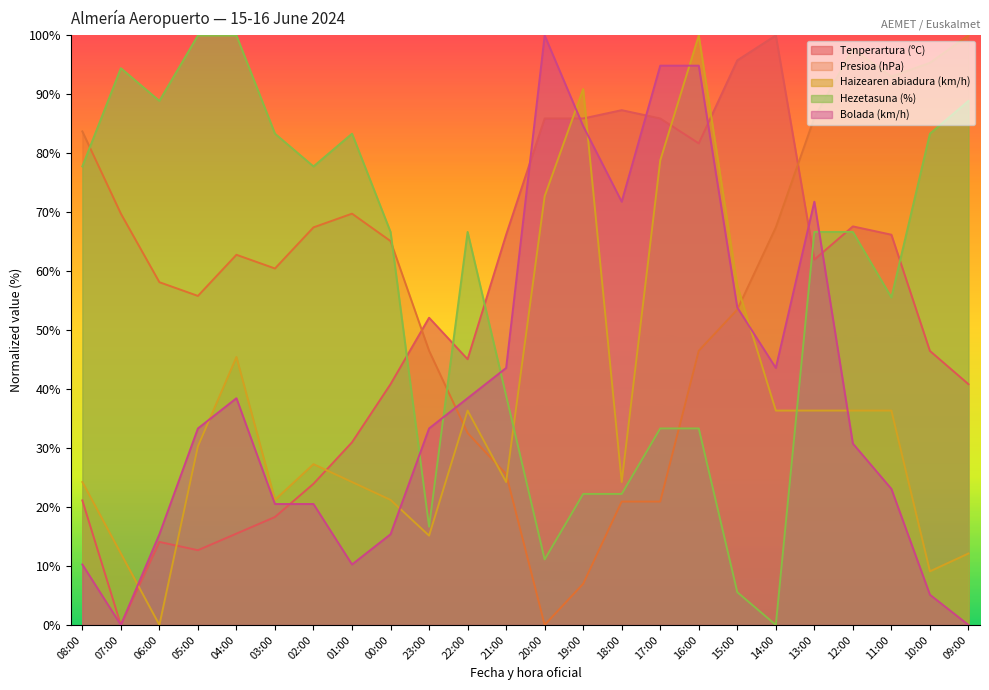

What position from the right is 15:00?

7